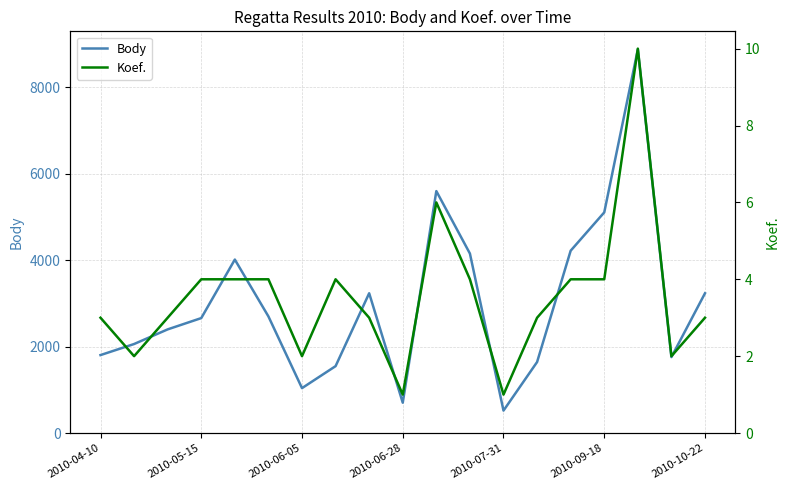

What is the highest value of the Body series?

8881